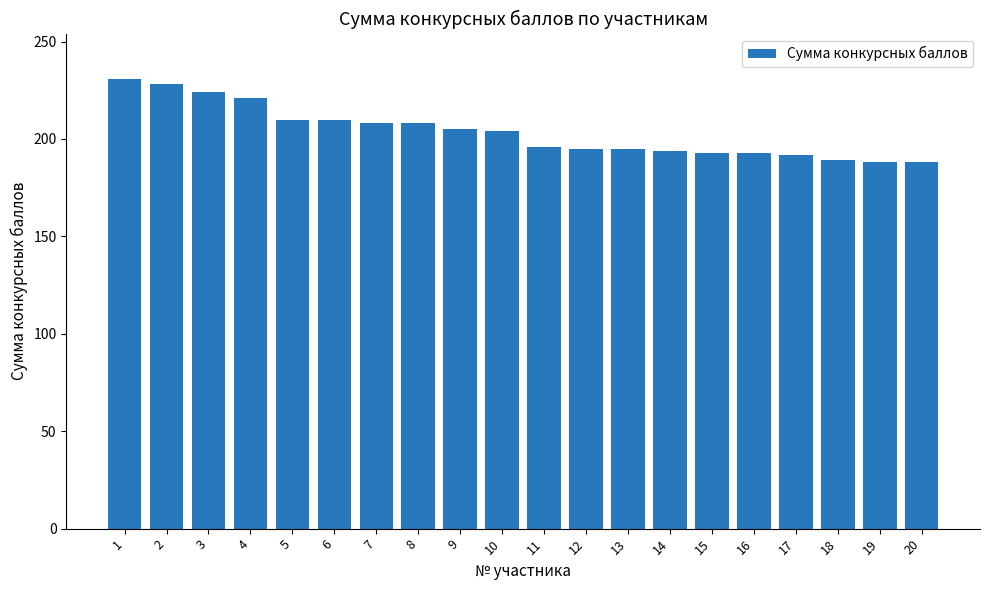

What is the average value?

204